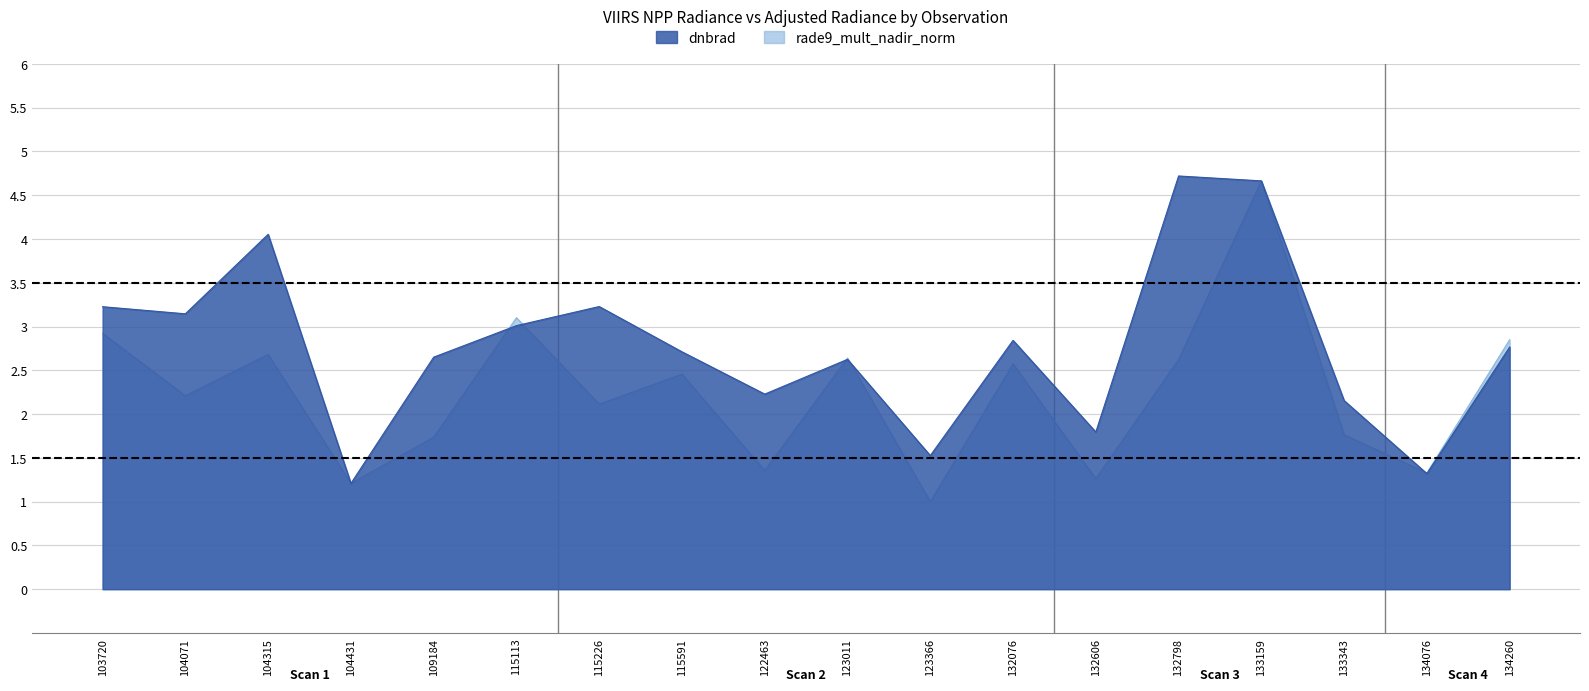

Reading left to right, list all the values displayed in this chart.

dnbrad: 103720=3.2	104071=3.1	104315=4.1	104431=1.2	109184=2.6	115113=3.0	115226=3.2	115591=2.7	122463=2.2	123011=2.6	123366=1.5	132076=2.8	132606=1.8	132798=4.7	133159=4.7	133343=2.2	134076=1.3	134260=2.8
rade9_mult_nadir_norm: 103720=2.9	104071=2.2	104315=2.7	104431=1.2	109184=1.7	115113=3.1	115226=2.1	115591=2.5	122463=1.4	123011=2.6	123366=1.0	132076=2.6	132606=1.3	132798=2.6	133159=4.7	133343=1.8	134076=1.3	134260=2.8